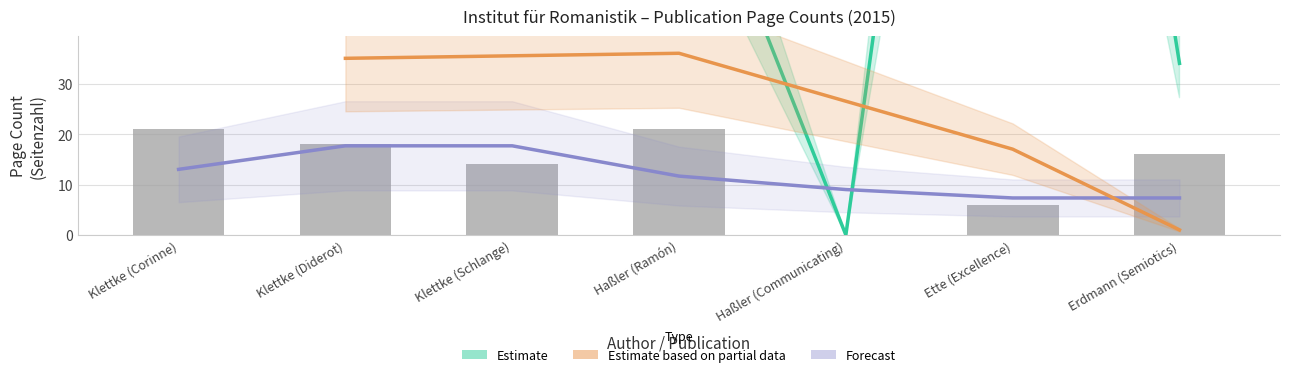

What is the ratio of the value at Erdmann (Semiotics) to the value at Klettke (Diderot)?

0.9